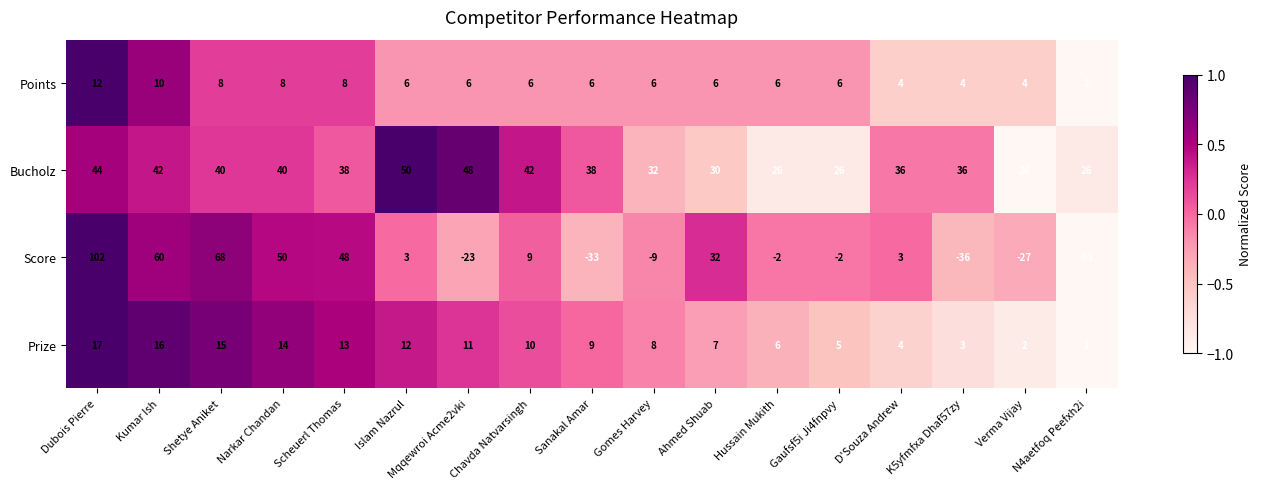

Between Dubois Pierre and Islam Nazrul, which series saw the biggest shift?

Score